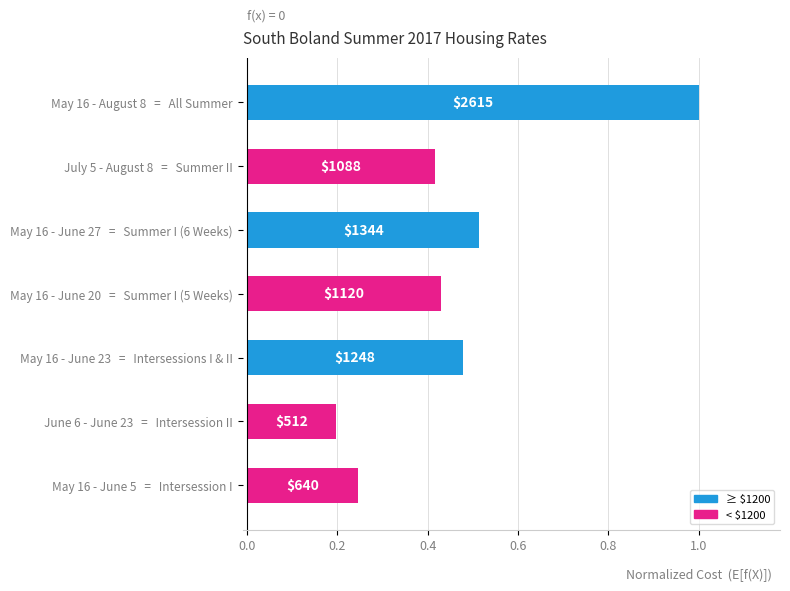

How many bars are there in total?

7